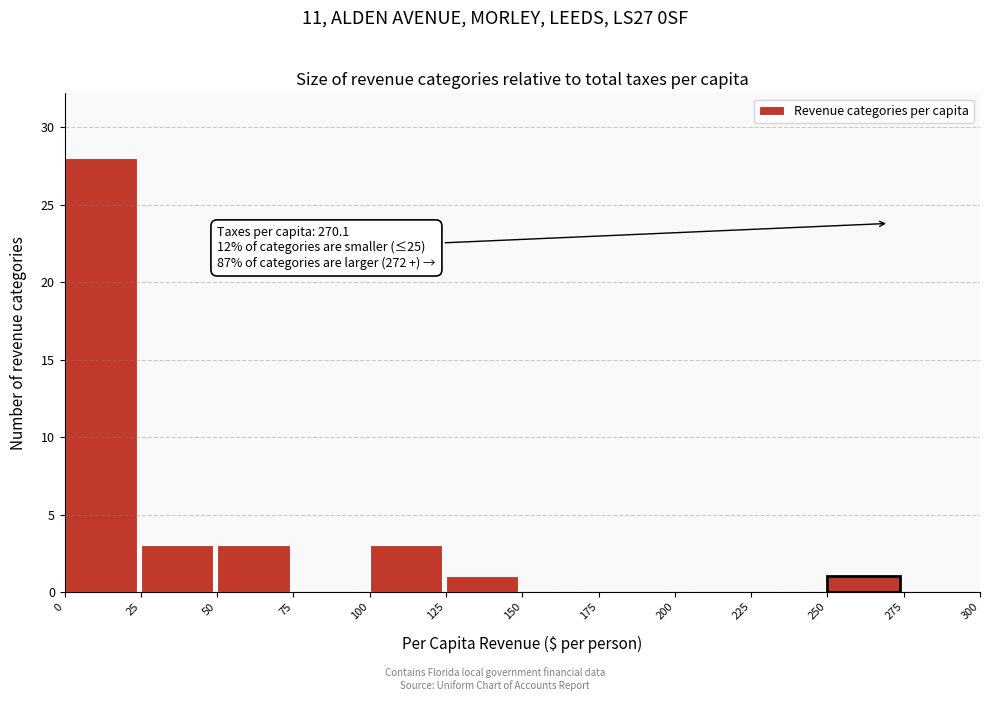

Which range on the x-axis has the tallest bar?

0 to 25